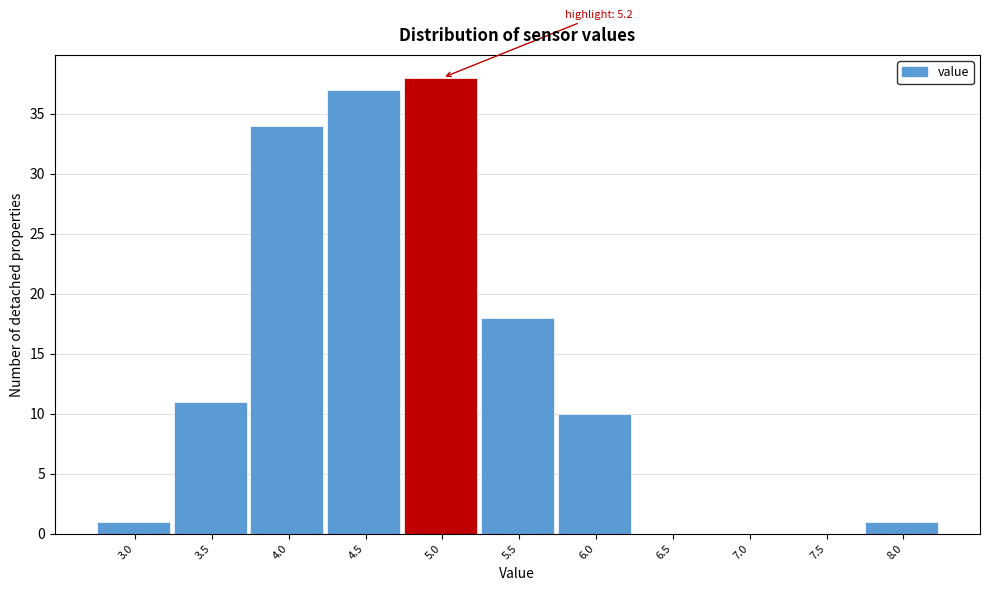

Reading left to right, what are all the values shown in this chart?

3.0=1	3.5=11	4.0=34	4.5=37	5.0=38	5.5=18	6.0=10	6.5=0	7.0=0	7.5=0	8.0=1